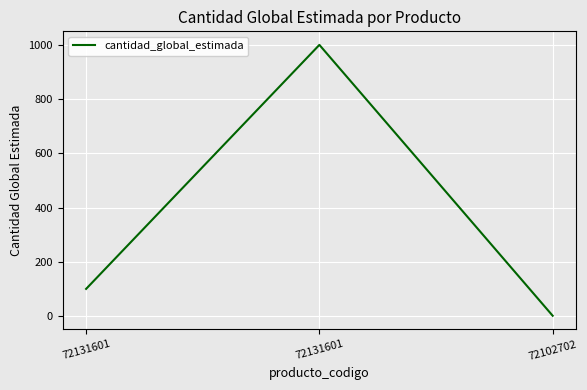

Does the chart have visible grid lines?

Yes